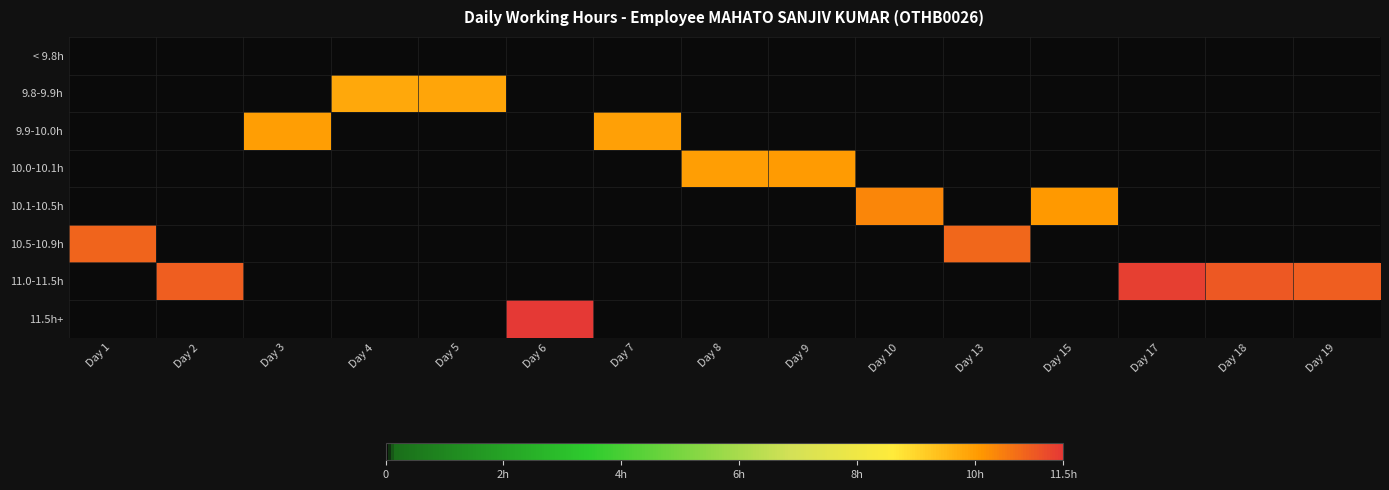

Reading left to right, list all the values displayed in this chart.

< 9.8h: Day 1=0.0	Day 2=0.0	Day 3=0.0	Day 4=0.0	Day 5=0.0	Day 6=0.0	Day 7=0.0	Day 8=0.0	Day 9=0.0	Day 10=0.0	Day 13=0.0	Day 15=0.0	Day 17=0.0	Day 18=0.0	Day 19=0.0
9.8-9.9h: Day 1=0.0	Day 2=0.0	Day 3=0.0	Day 4=9.8	Day 5=9.9	Day 6=0.0	Day 7=0.0	Day 8=0.0	Day 9=0.0	Day 10=0.0	Day 13=0.0	Day 15=0.0	Day 17=0.0	Day 18=0.0	Day 19=0.0
9.9-10.0h: Day 1=0.0	Day 2=0.0	Day 3=10.0	Day 4=0.0	Day 5=0.0	Day 6=0.0	Day 7=10.0	Day 8=0.0	Day 9=0.0	Day 10=0.0	Day 13=0.0	Day 15=0.0	Day 17=0.0	Day 18=0.0	Day 19=0.0
10.0-10.1h: Day 1=0.0	Day 2=0.0	Day 3=0.0	Day 4=0.0	Day 5=0.0	Day 6=0.0	Day 7=0.0	Day 8=10.0	Day 9=10.0	Day 10=0.0	Day 13=0.0	Day 15=0.0	Day 17=0.0	Day 18=0.0	Day 19=0.0
10.1-10.5h: Day 1=0.0	Day 2=0.0	Day 3=0.0	Day 4=0.0	Day 5=0.0	Day 6=0.0	Day 7=0.0	Day 8=0.0	Day 9=0.0	Day 10=10.4	Day 13=0.0	Day 15=10.1	Day 17=0.0	Day 18=0.0	Day 19=0.0
10.5-10.9h: Day 1=10.8	Day 2=0.0	Day 3=0.0	Day 4=0.0	Day 5=0.0	Day 6=0.0	Day 7=0.0	Day 8=0.0	Day 9=0.0	Day 10=0.0	Day 13=10.8	Day 15=0.0	Day 17=0.0	Day 18=0.0	Day 19=0.0
11.0-11.5h: Day 1=0.0	Day 2=10.9	Day 3=0.0	Day 4=0.0	Day 5=0.0	Day 6=0.0	Day 7=0.0	Day 8=0.0	Day 9=0.0	Day 10=0.0	Day 13=0.0	Day 15=0.0	Day 17=11.4	Day 18=11.0	Day 19=11.0
11.5h+: Day 1=0.0	Day 2=0.0	Day 3=0.0	Day 4=0.0	Day 5=0.0	Day 6=11.5	Day 7=0.0	Day 8=0.0	Day 9=0.0	Day 10=0.0	Day 13=0.0	Day 15=0.0	Day 17=0.0	Day 18=0.0	Day 19=0.0